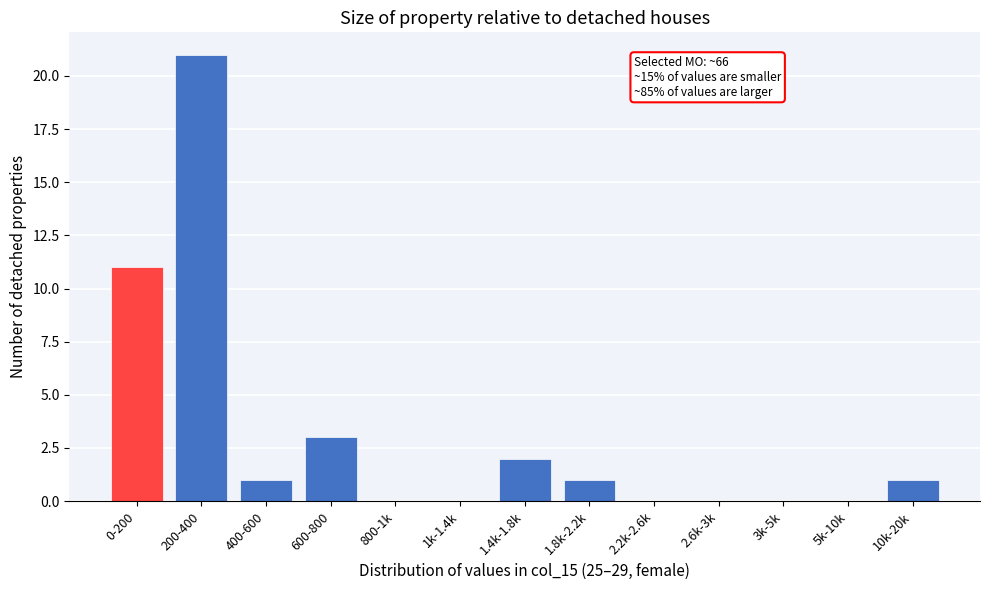

Reading left to right, transcribe all the data shown in this chart.

0-200=11	200-400=21	400-600=1	600-800=3	800-1k=0	1k-1.4k=0	1.4k-1.8k=2	1.8k-2.2k=1	2.2k-2.6k=0	2.6k-3k=0	3k-5k=0	5k-10k=0	10k-20k=1